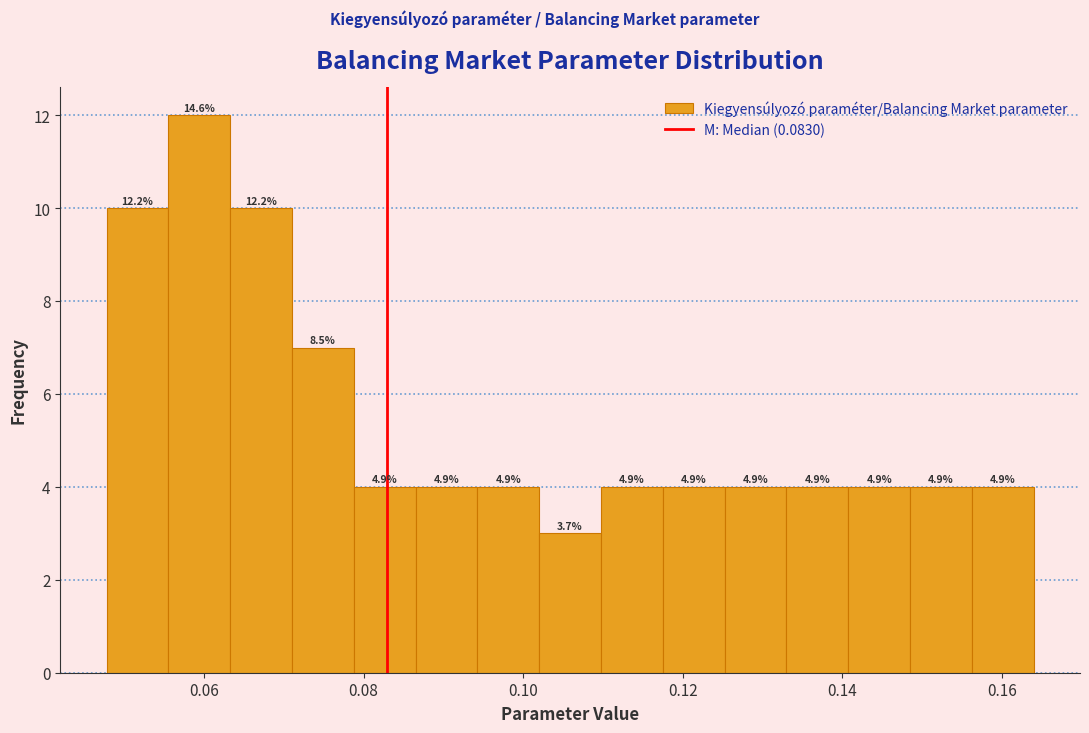

Read against the x-axis, roughly where is the centre of the tallest bar?

0.060